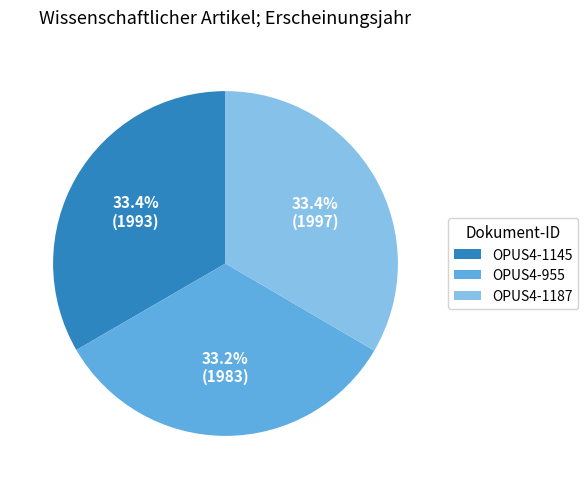

What is the ratio of the value at OPUS4-955 to the value at OPUS4-1145?

1.0